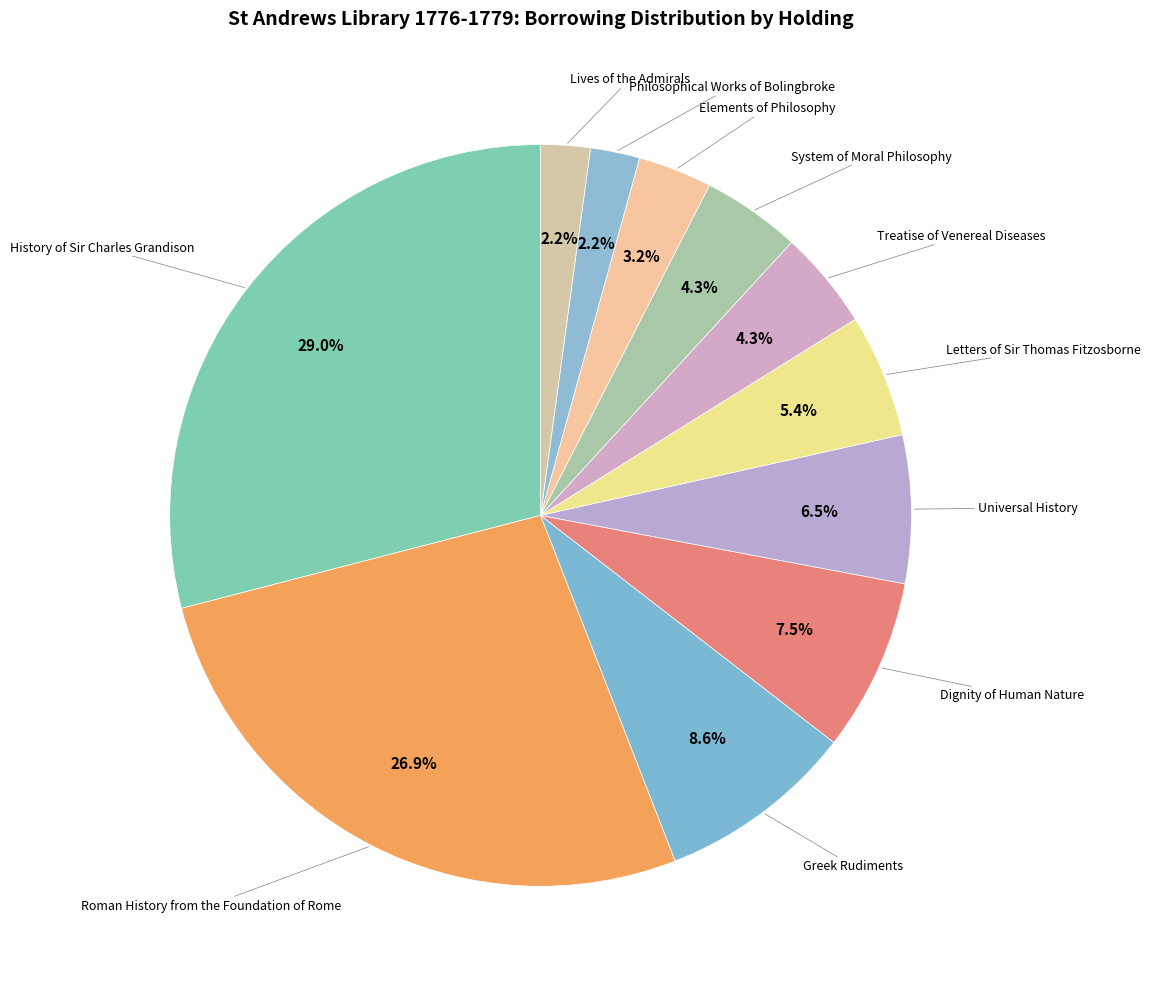

Which slice is the largest?

History of Sir Charles Grandison